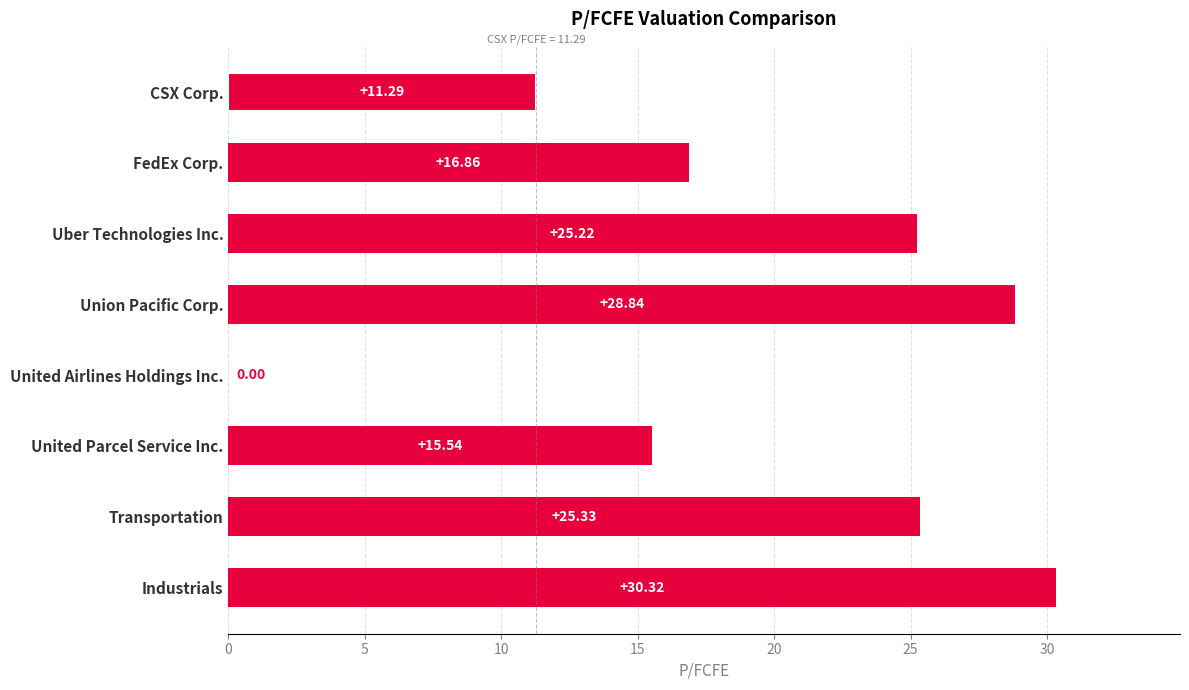

Which has a higher value, Industrials or CSX Corp.?

Industrials